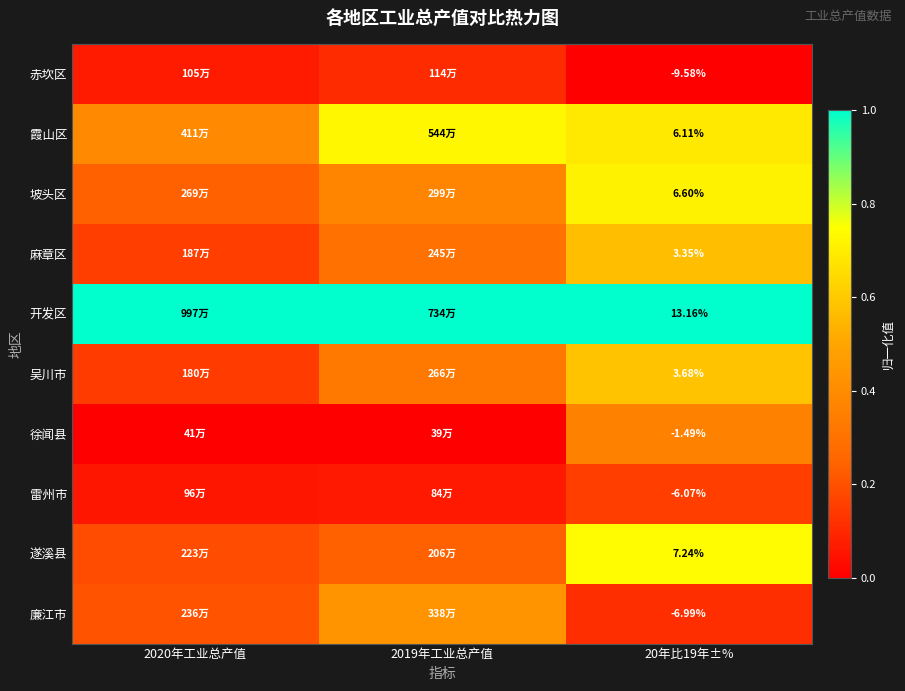

What is the difference between the highest and lowest values at 2019年工业总产值?

1.0